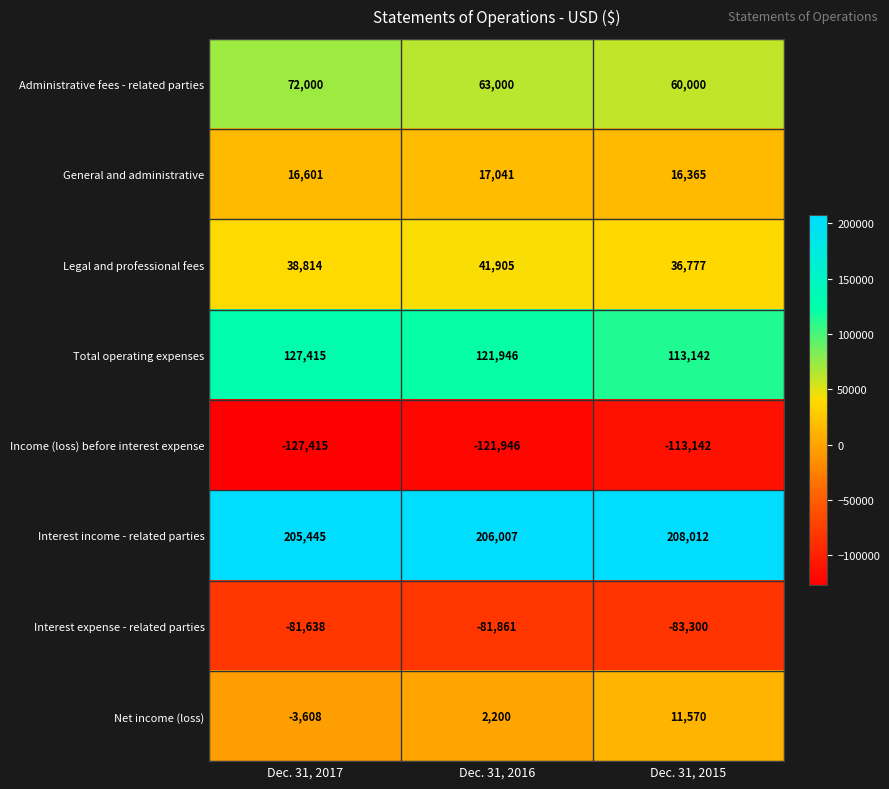

What is the spread (max minus min) of values at Dec. 31, 2015?

321154